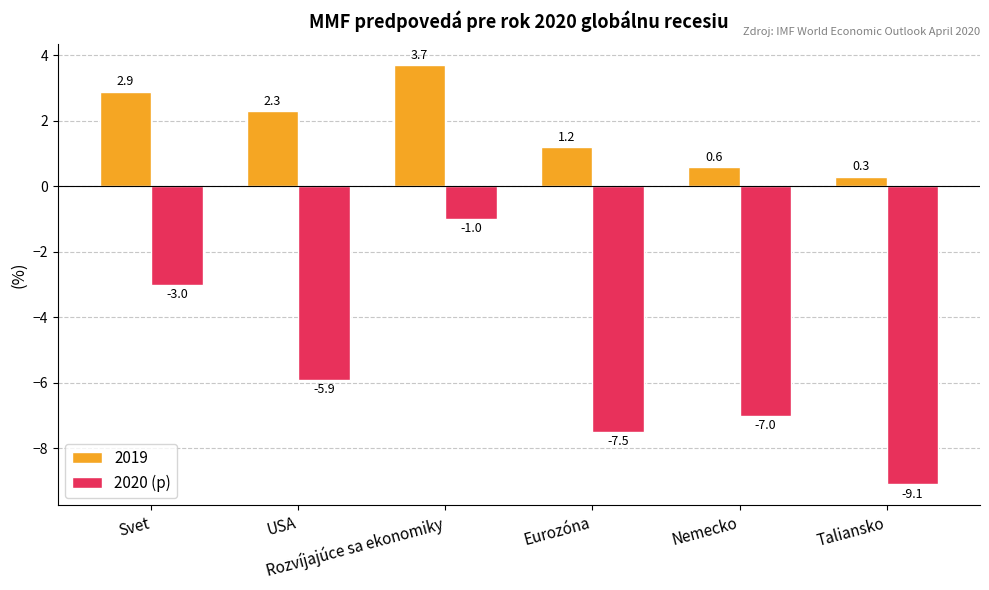

What is the difference between the maximum and second lowest values in the 2019 series?

3.1